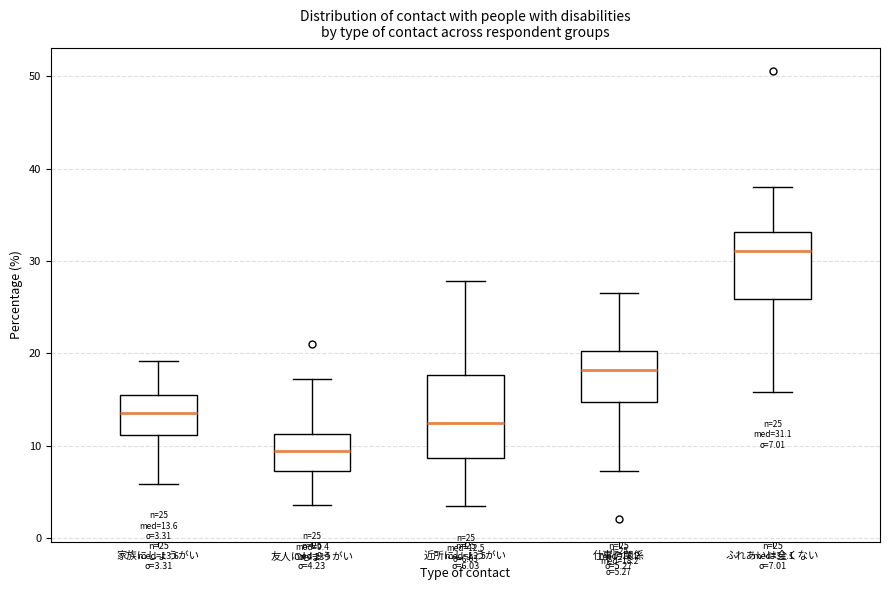

Which box is the tallest, from its lower edge to its upper edge?

近所にしょうがい